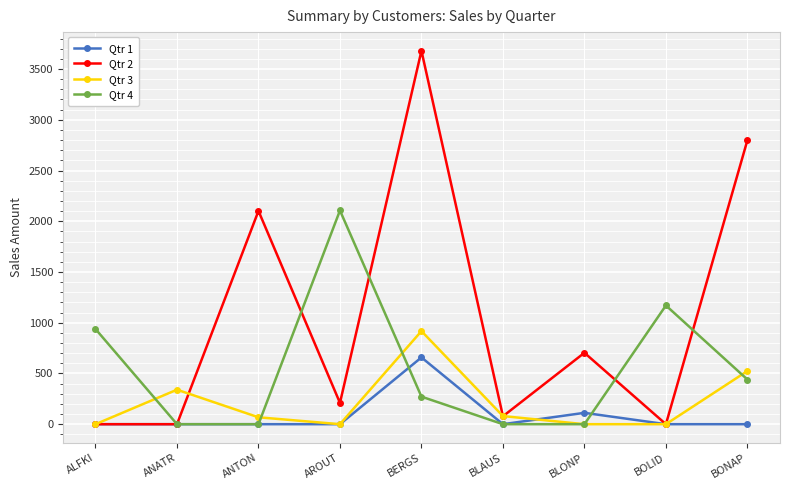

At which category is the sum across all series the highest?

BERGS